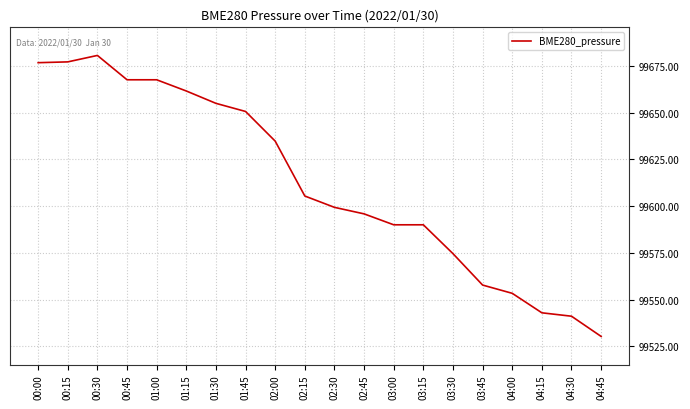

Between 02:30 and 04:15, which is larger?

02:30